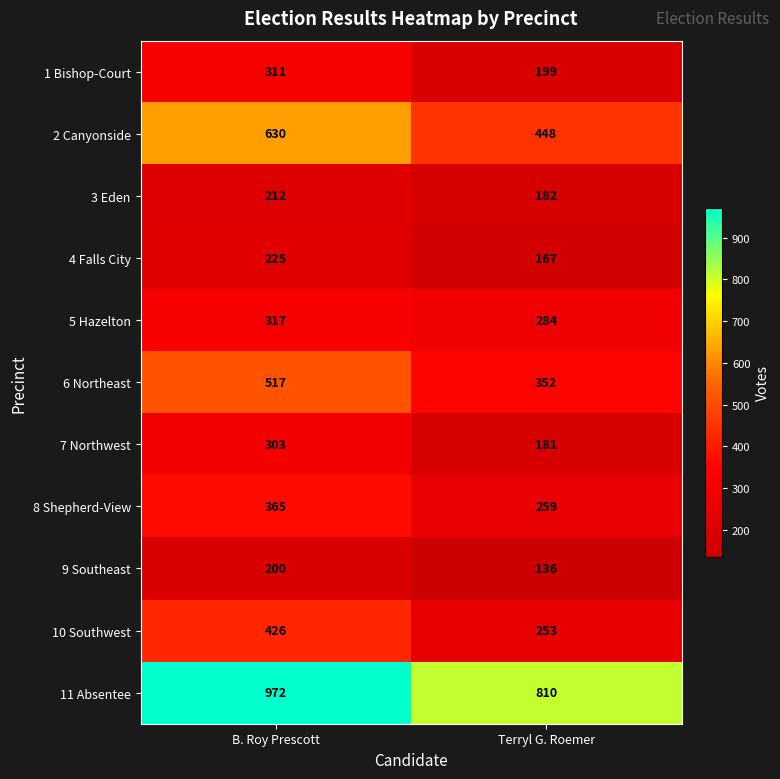

Read the 4 Falls City value at B. Roy Prescott.

225